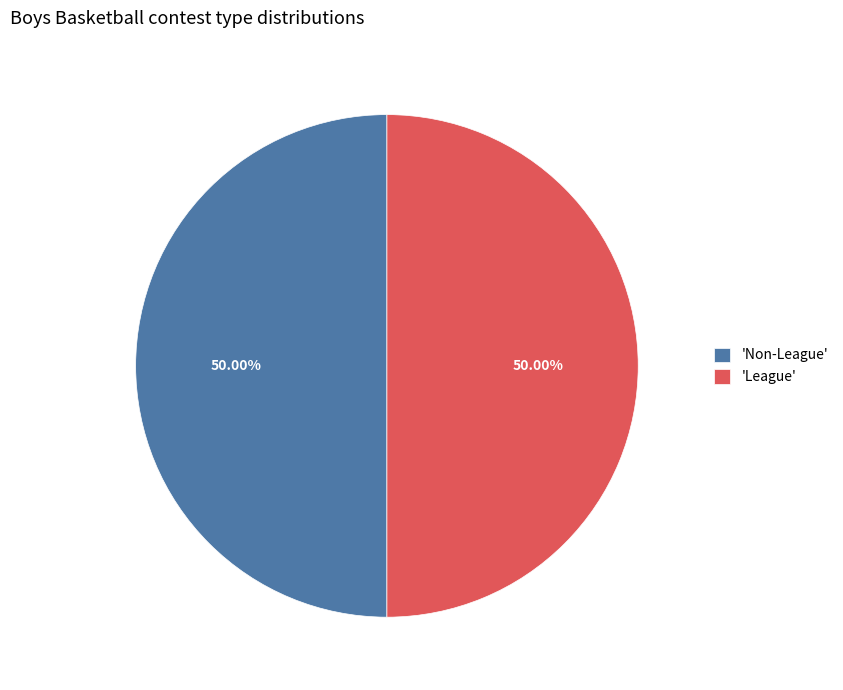

How many segments does this pie chart have?

2